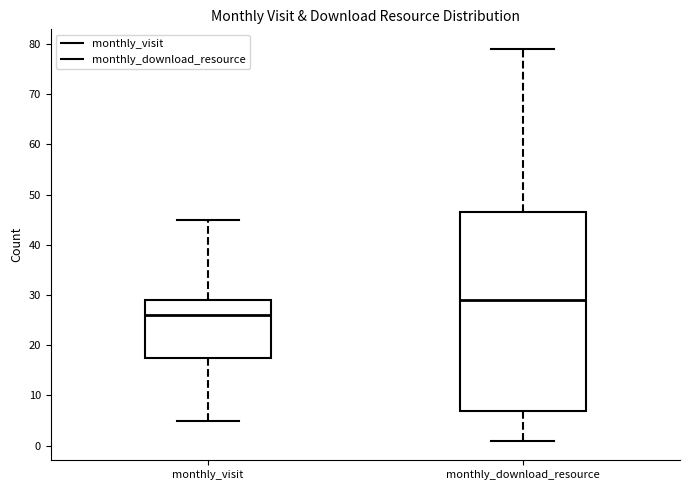

Reading left to right, transcribe this box plot: for each box, give where its median line is, the range the box spans, and where its two whiskers end, as read against the y-axis. The values are not printed on the chart, so give them approximately, as read against the axis.

monthly_visit: median 26, box 18 to 29, whiskers 5 to 45
monthly_download_resource: median 29, box 7 to 47, whiskers 1 to 79